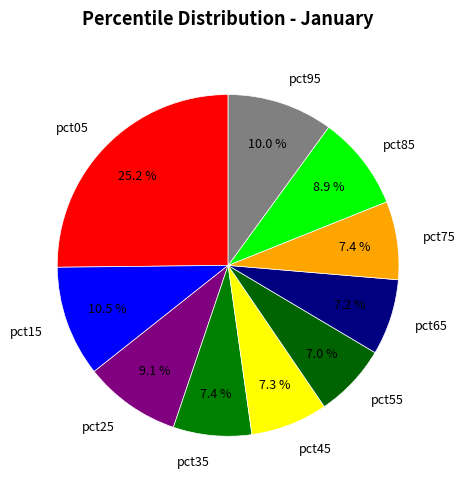

True or false: pct55 accounts for 1% of the total.

False